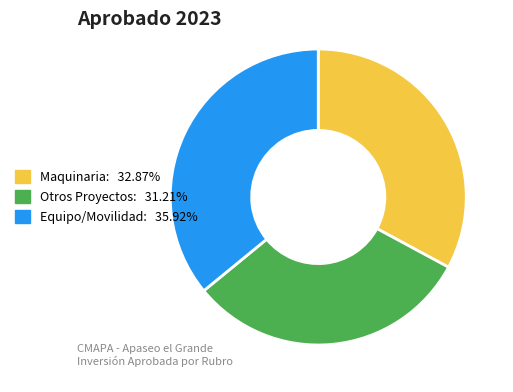

Is there a majority slice in this chart?

No